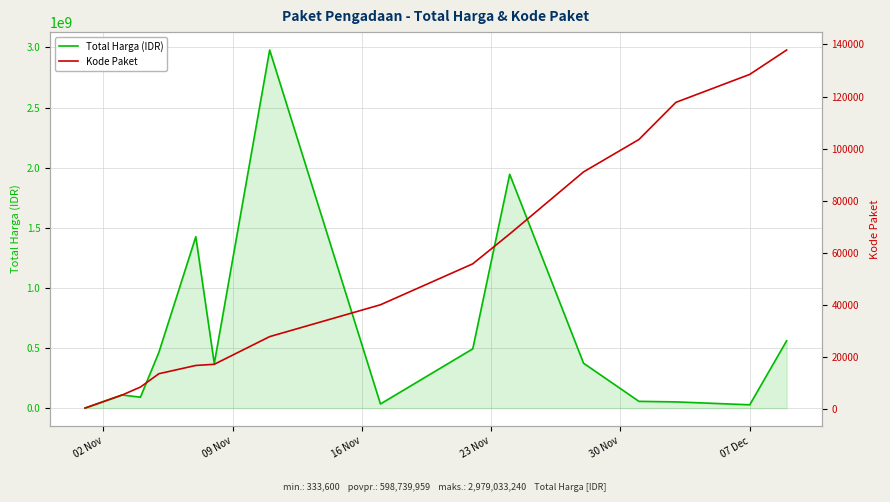

What is the highest value of the Total Harga (IDR) series?

2979033240